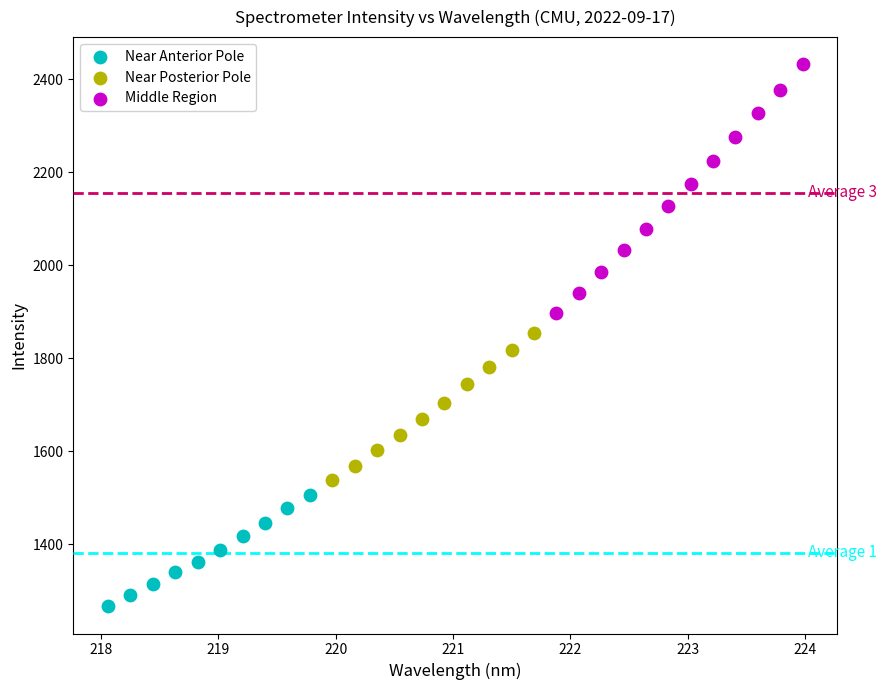

Which series has the largest Y range (max minus min)?

Middle Region